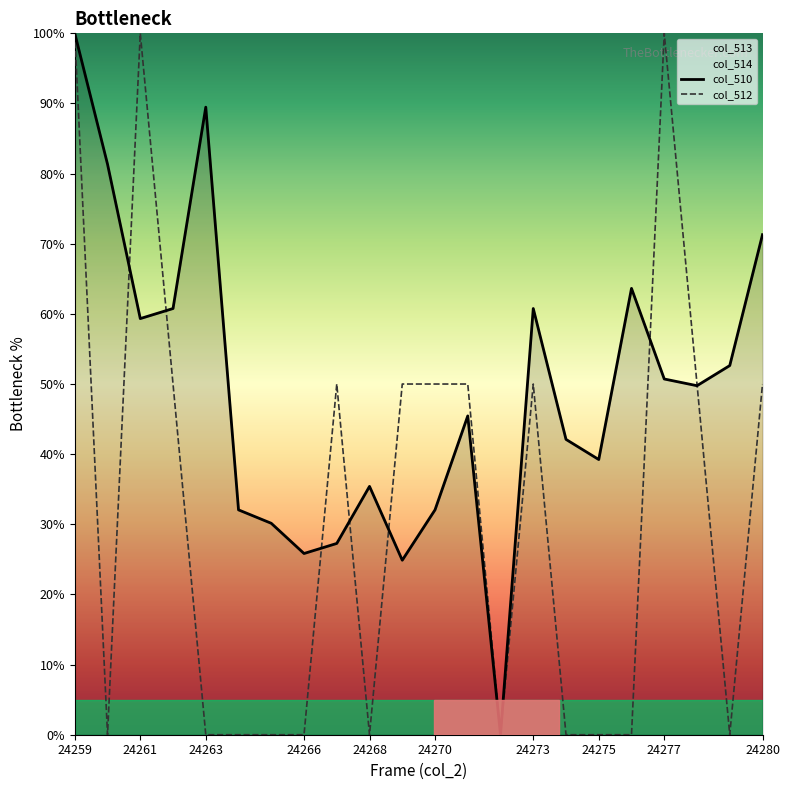

The col_510 series shows 59.3 at 24261. True or false?

True